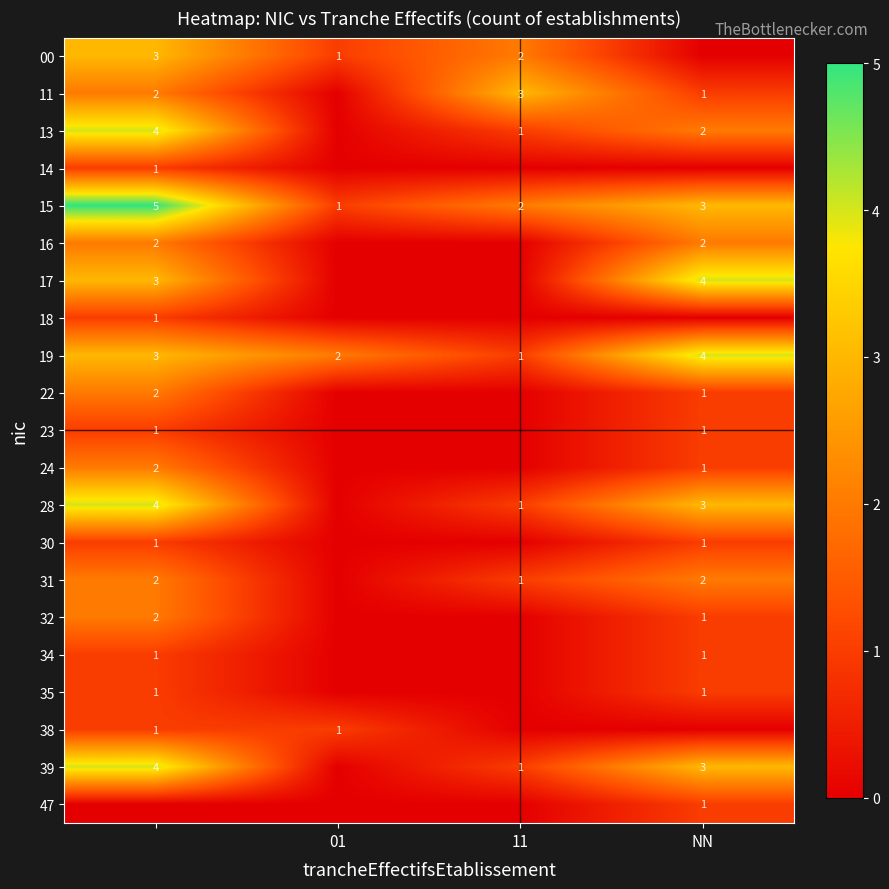

The 31 series shows 0 at NN. True or false?

False